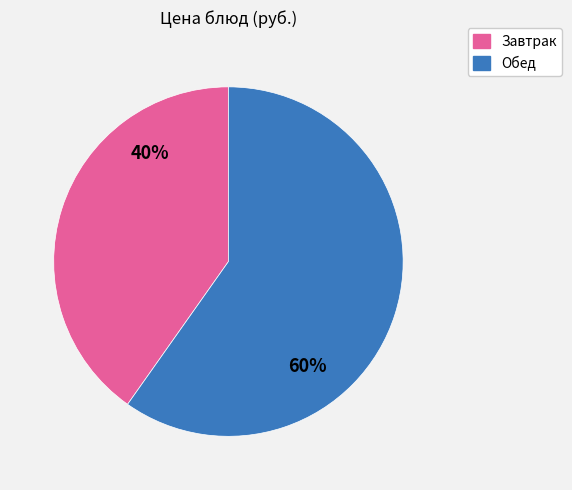

Is there a majority slice in this chart?

Yes